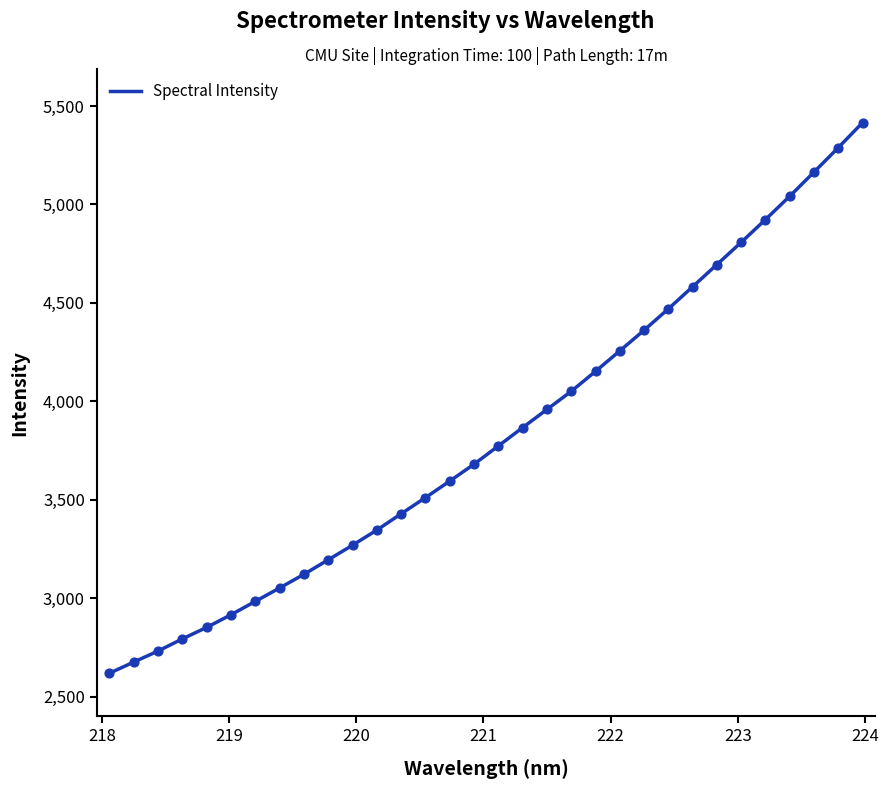

What is the greatest value displayed?

5415.8